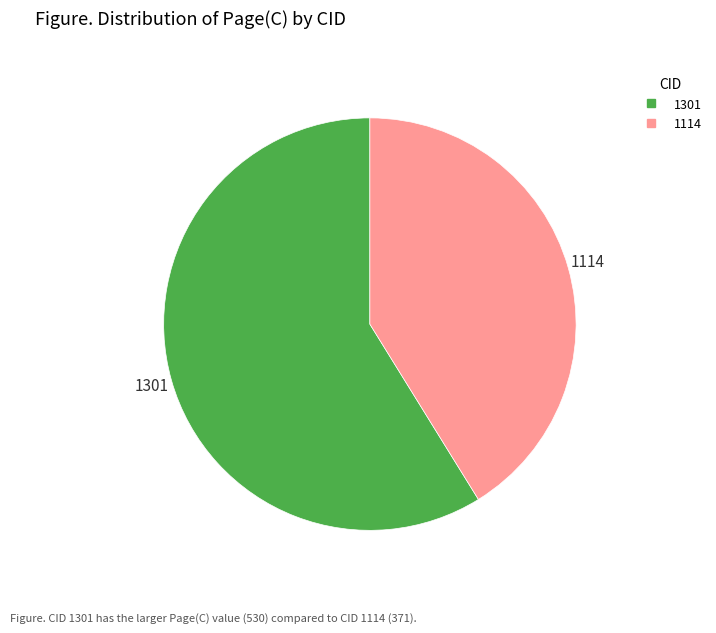

How many segments does this pie chart have?

2